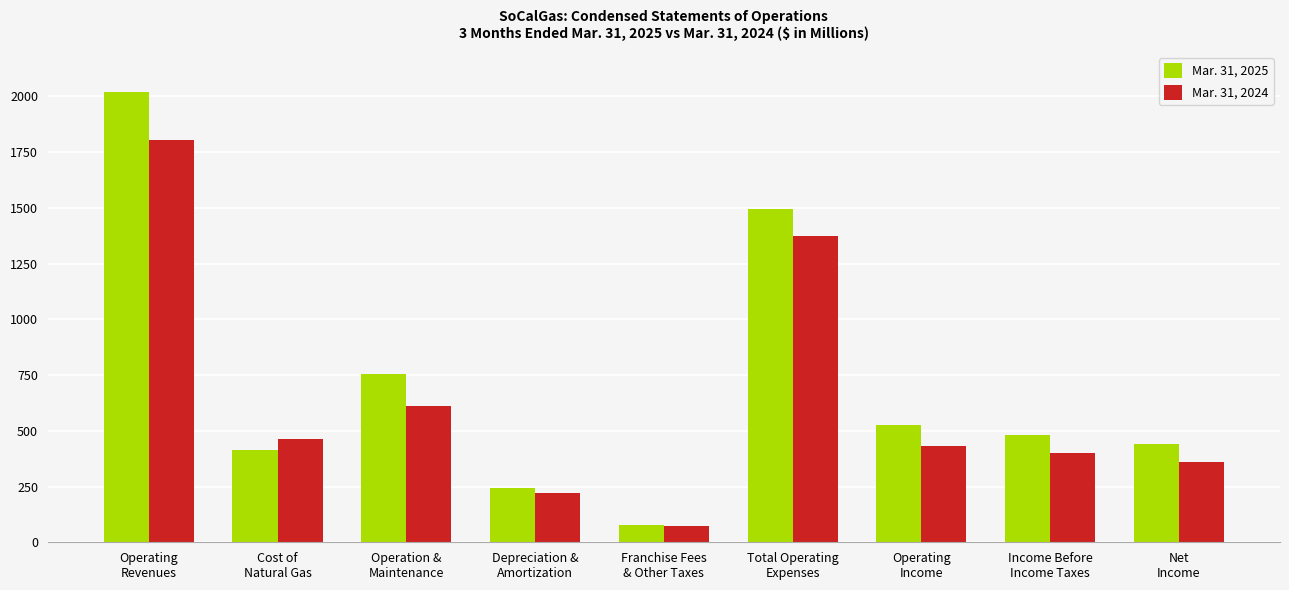

What is the spread (max minus min) of values at Operation &
Maintenance?

144